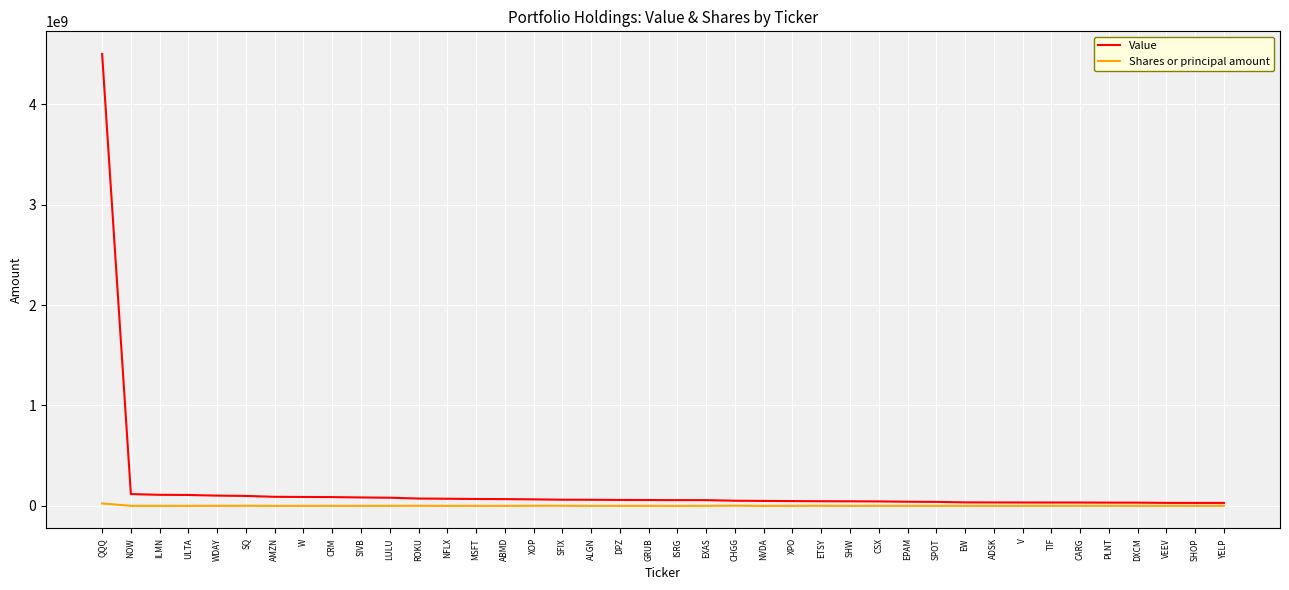

At how many categories does at least one series exceed 2593321379?

1